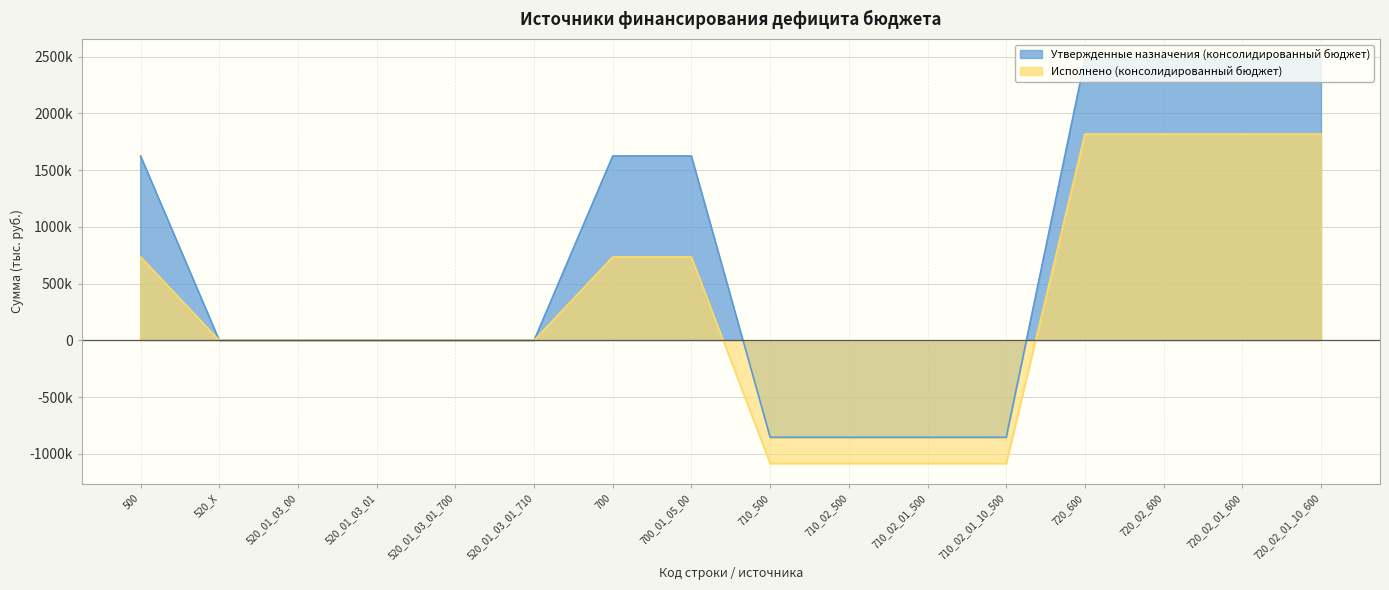

Is it true that Исполнено (консолидированный бюджет) equals -1613486.0 at 710_500?

False